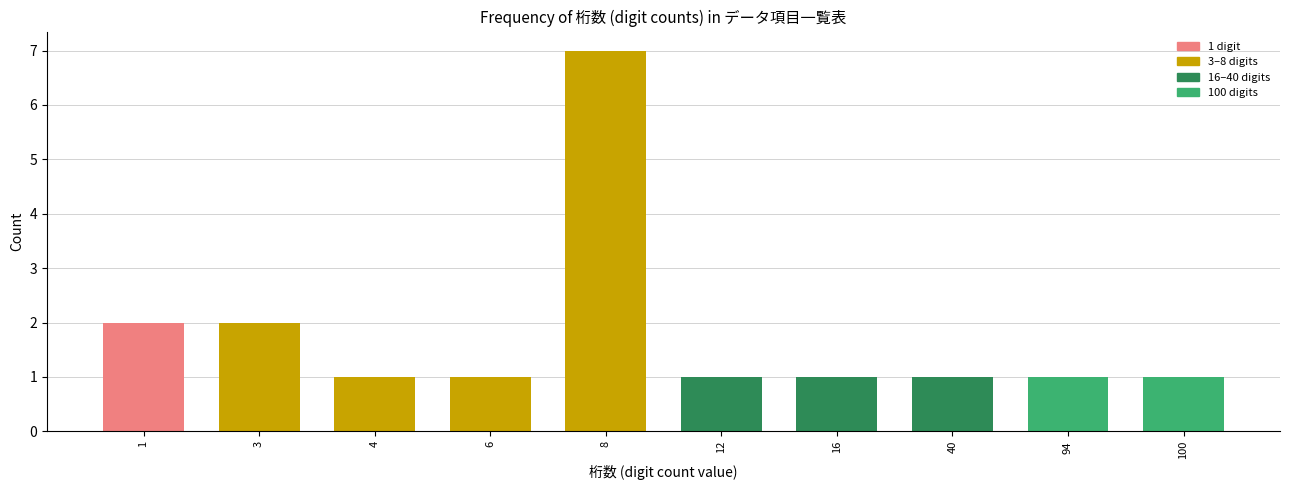

Reading left to right, transcribe all the data shown in this chart.

1=2	3=2	4=1	6=1	8=7	12=1	16=1	40=1	94=1	100=1